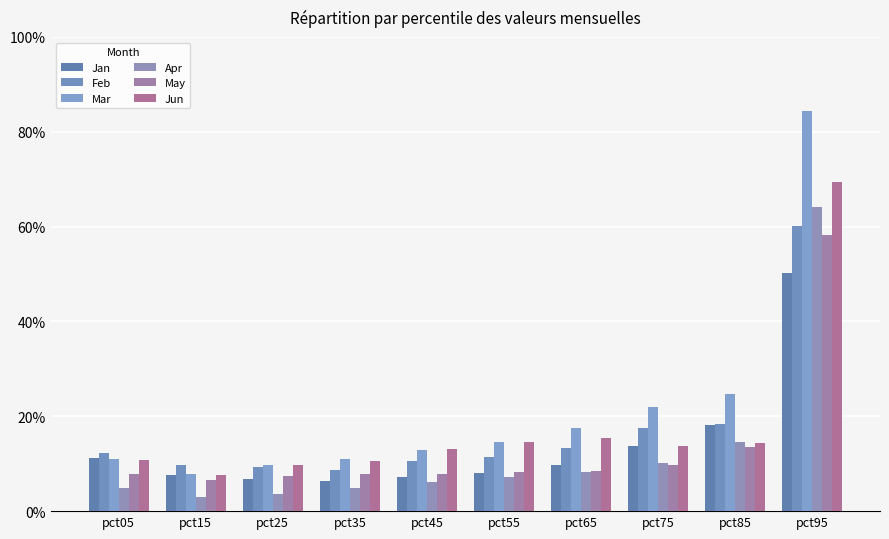

What is the value of the Apr bar at the 9th from the left?

0.1